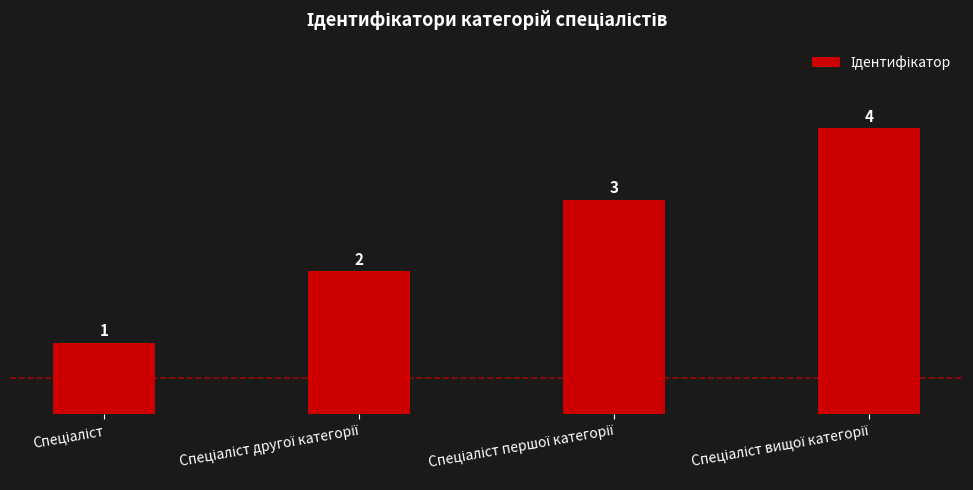

What is the greatest value displayed?

4